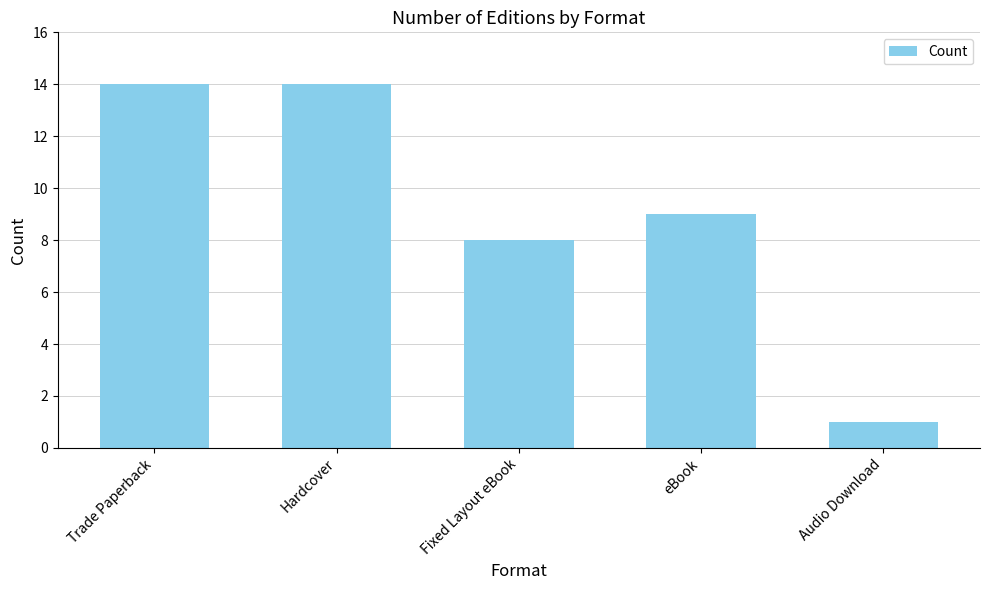

Is it true that the value at Trade Paperback is 4?

False